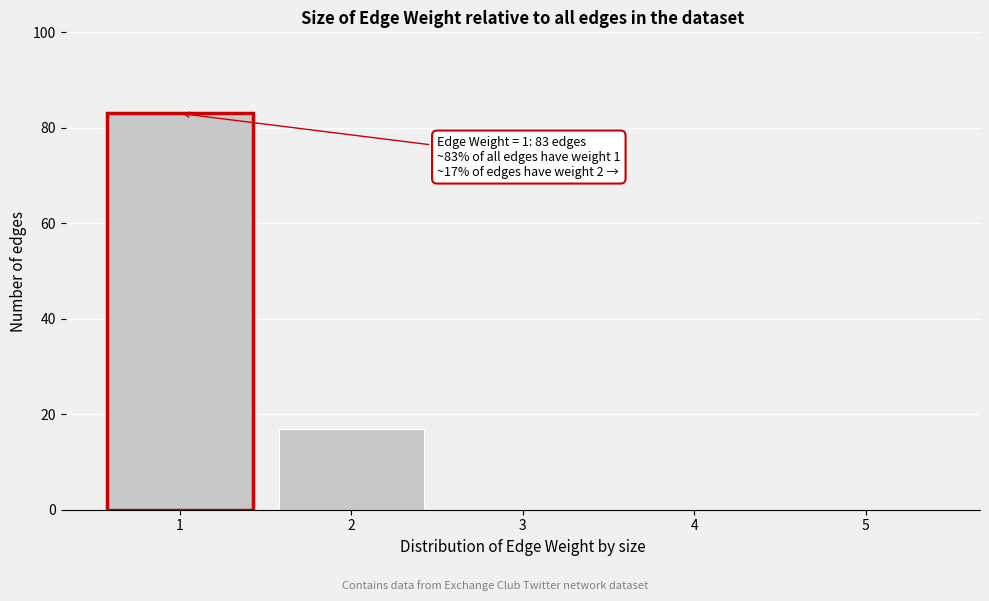

Reading left to right, transcribe all the data shown in this chart.

1=83	2=17	3=0	4=0	5=0